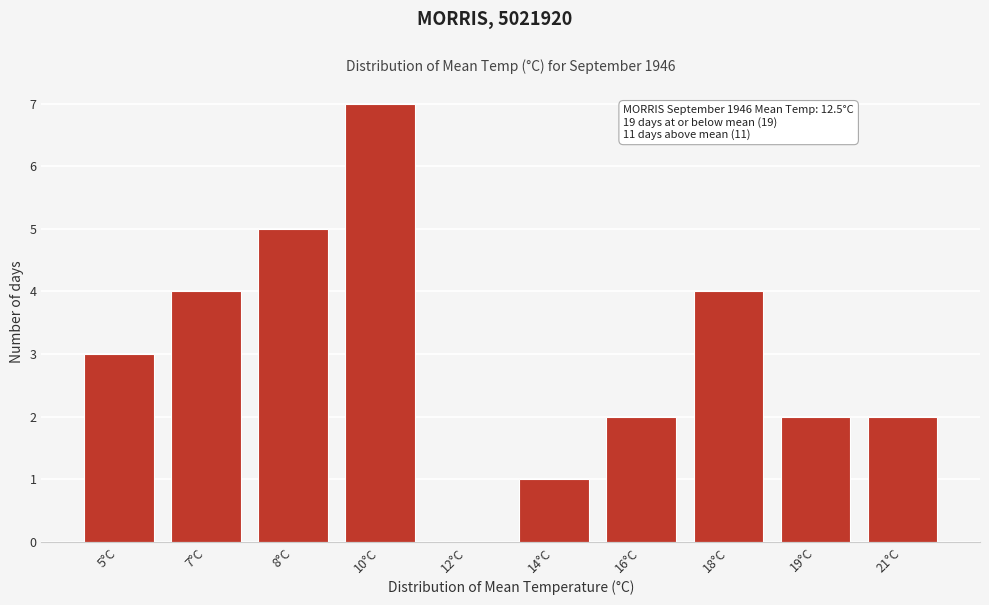

Reading left to right, what are all the values shown in this chart?

5°C=3	7°C=4	8°C=5	10°C=7	12°C=0	14°C=1	16°C=2	18°C=4	19°C=2	21°C=2